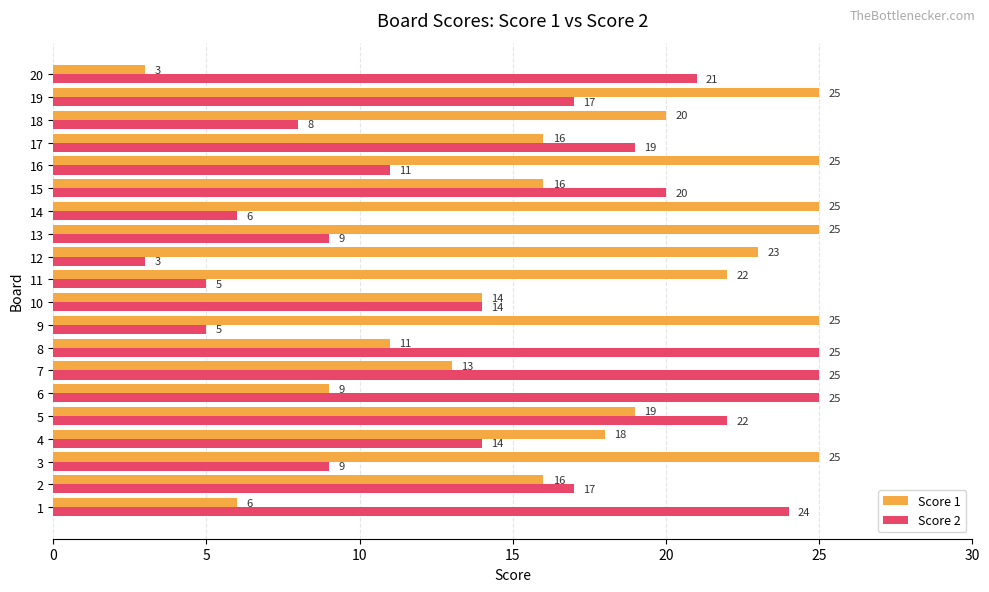

At how many categories does at least one series exceed 8?

20